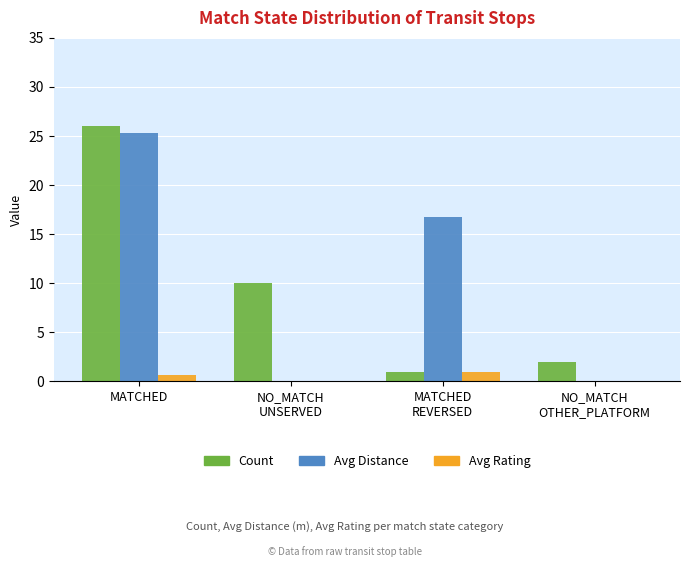

At which category is the sum across all series the highest?

MATCHED